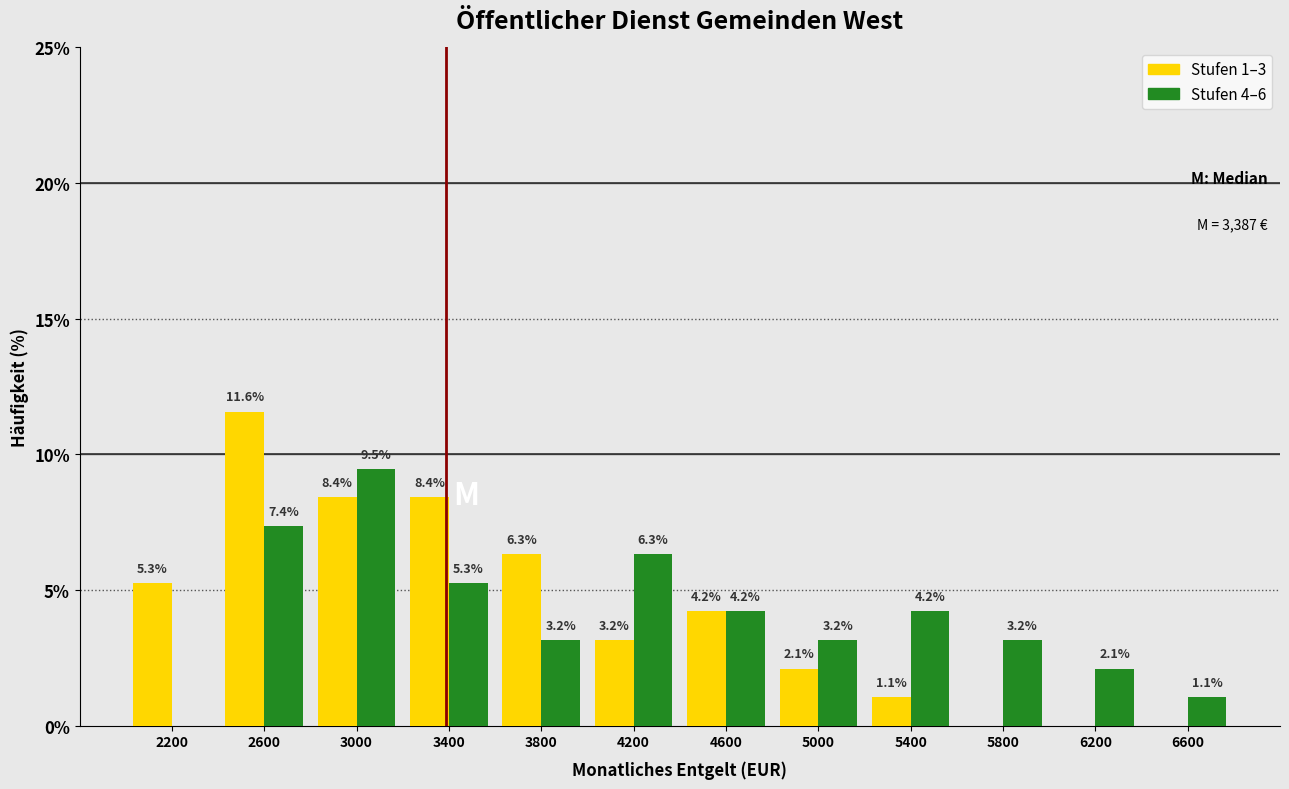

In the Stufen 1–3 series, which range on the x-axis has the tallest bar?

2400 to 2800